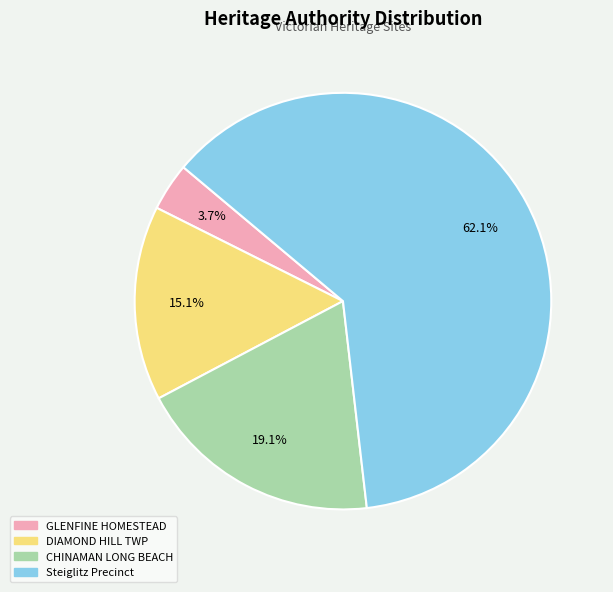

How many slices are in this pie chart?

4